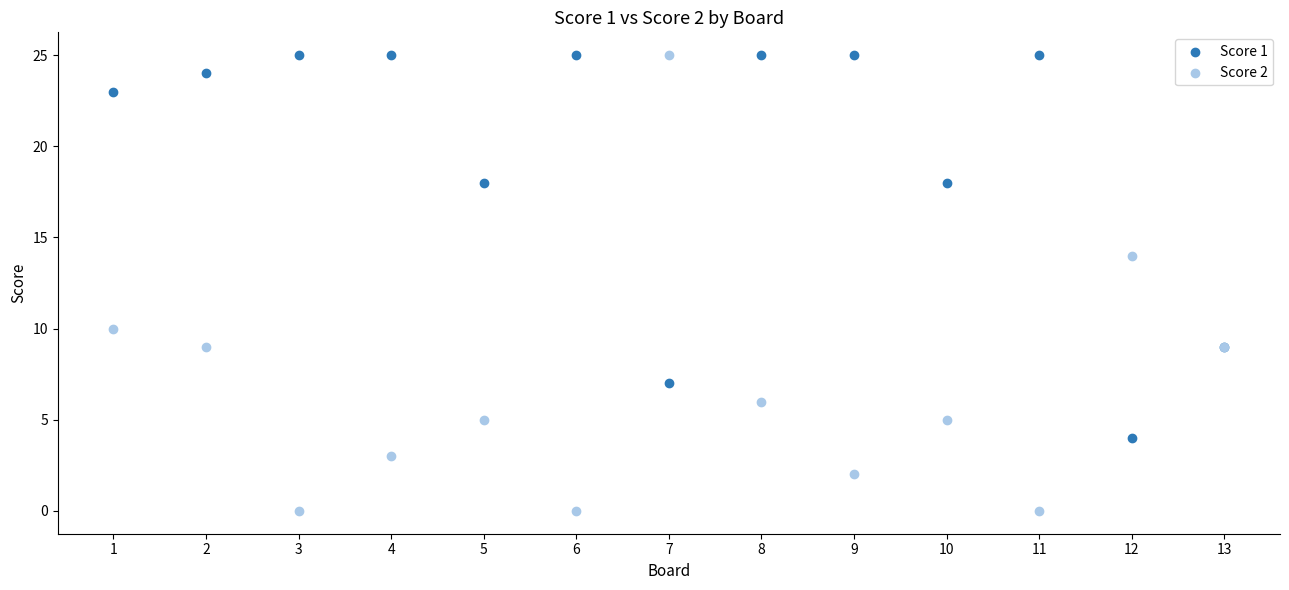

Which series contains the lowest Y value?

Score 2